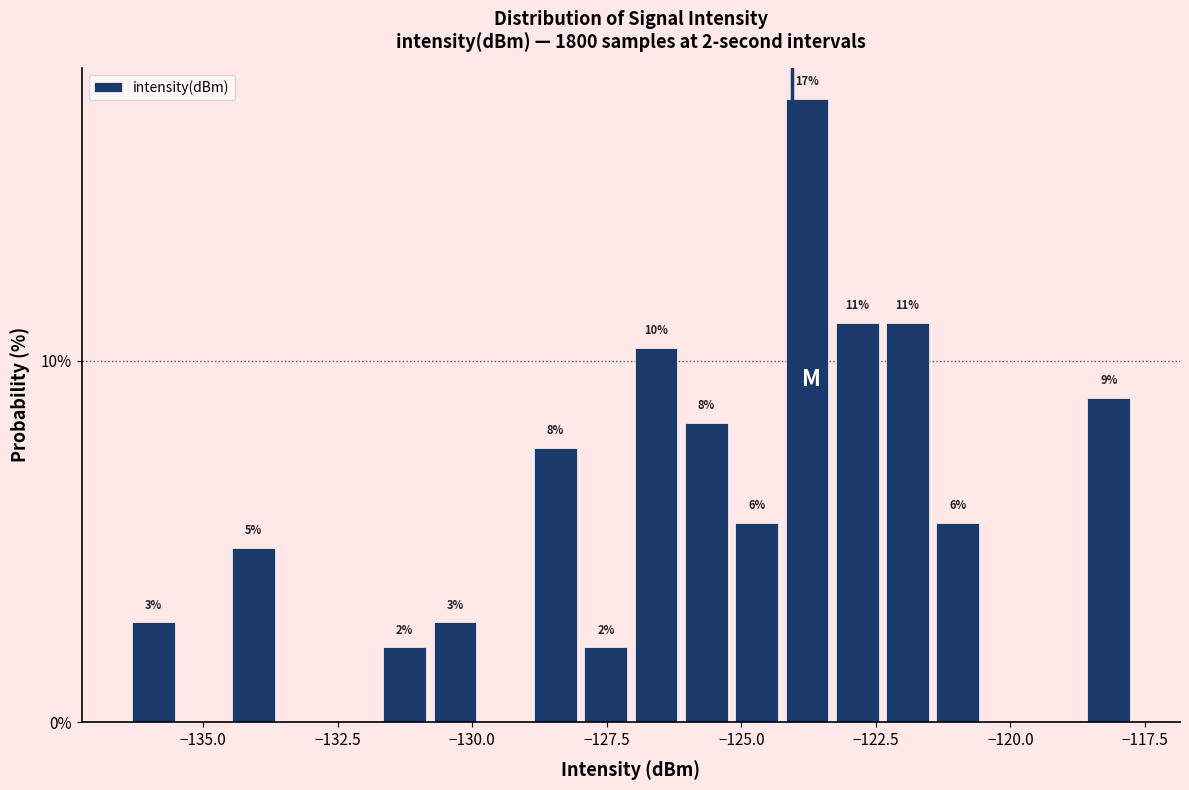

Read against the x-axis, roughly where is the centre of the tallest bar?

-124.0